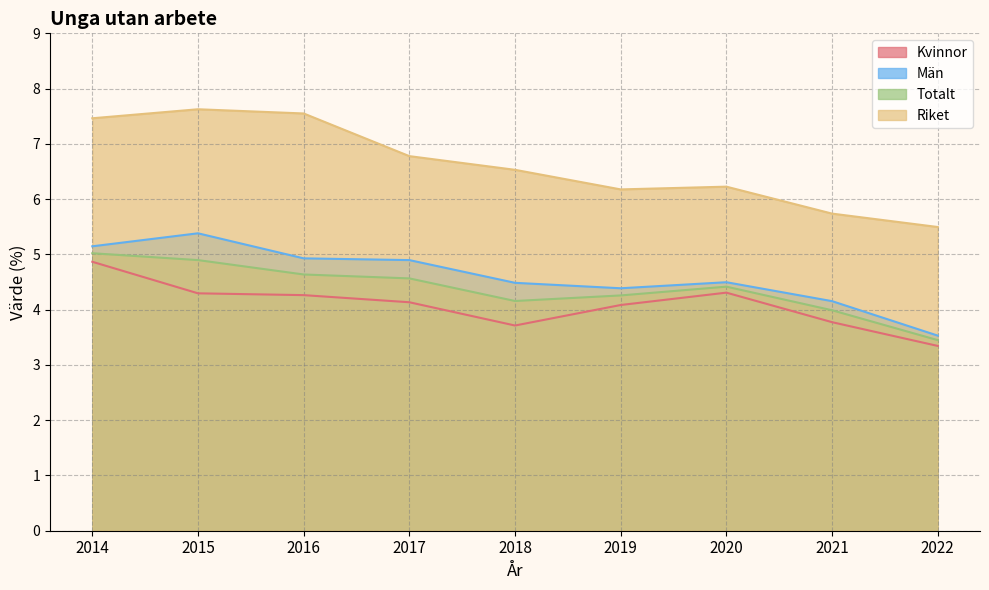

What is the difference between the highest and lowest values at 2015?

3.3